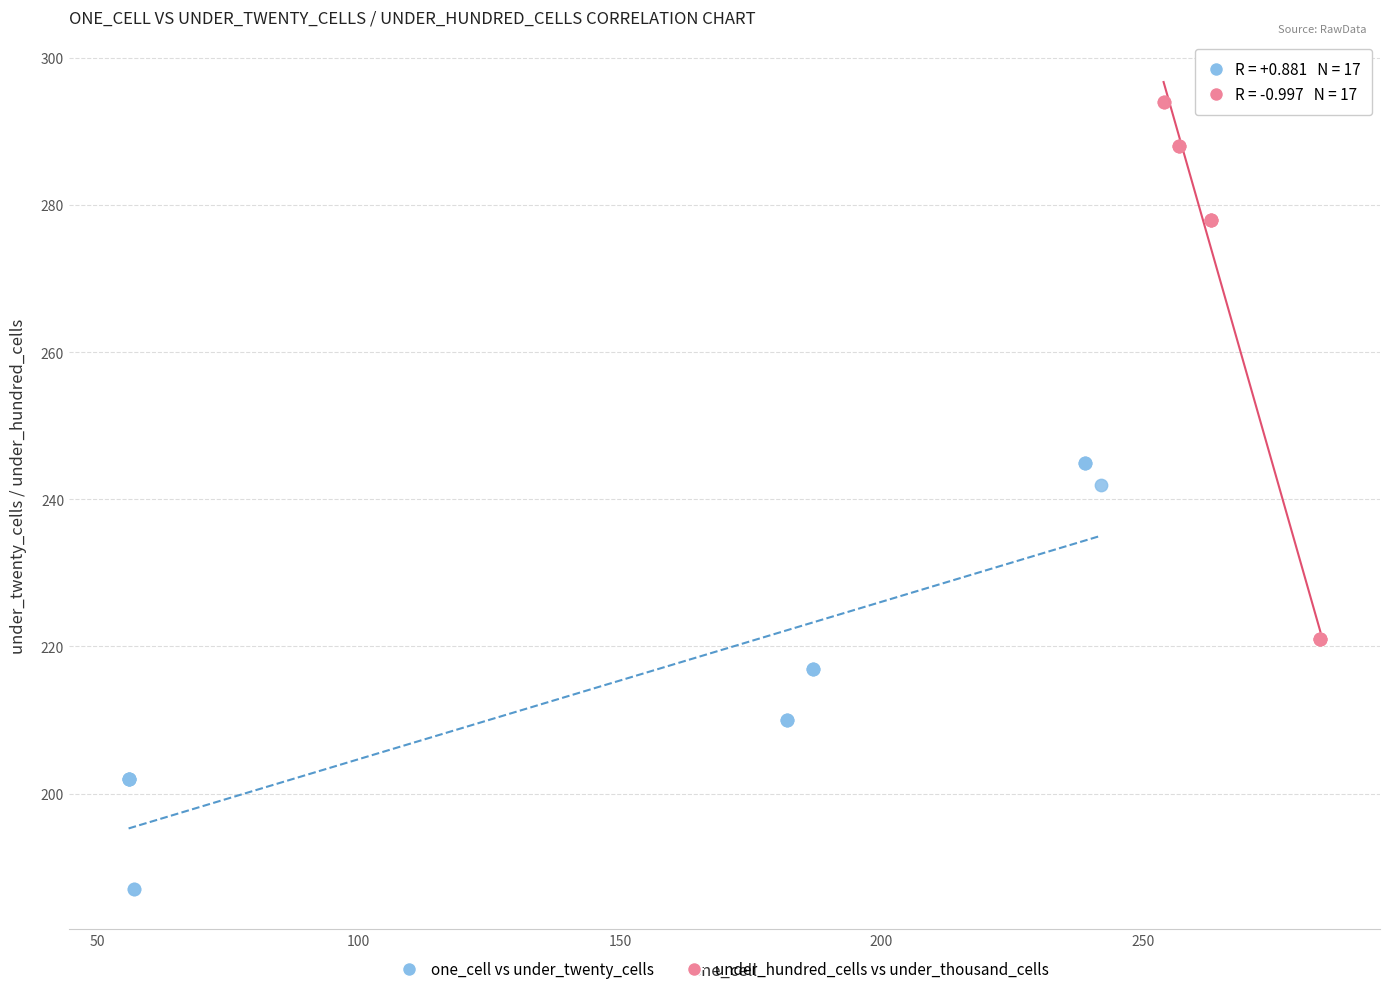

Which series has the widest spread of Y values?

under_hundred_cells vs under_thousand_cells